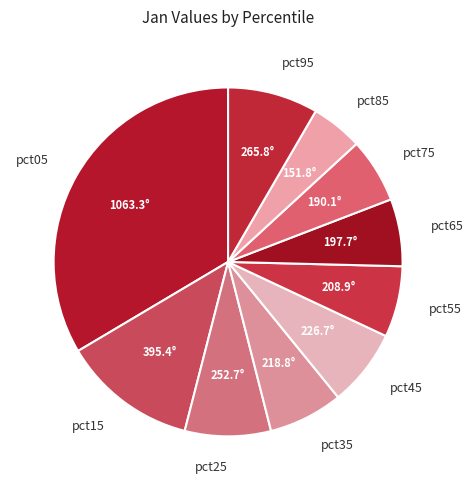

Which category has the smallest portion of the pie?

pct85